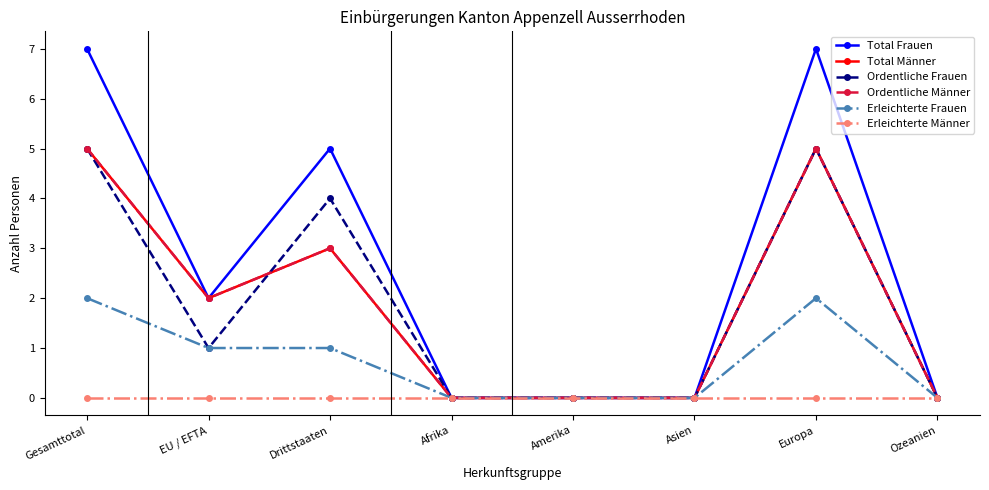

Does the chart have visible grid lines?

No